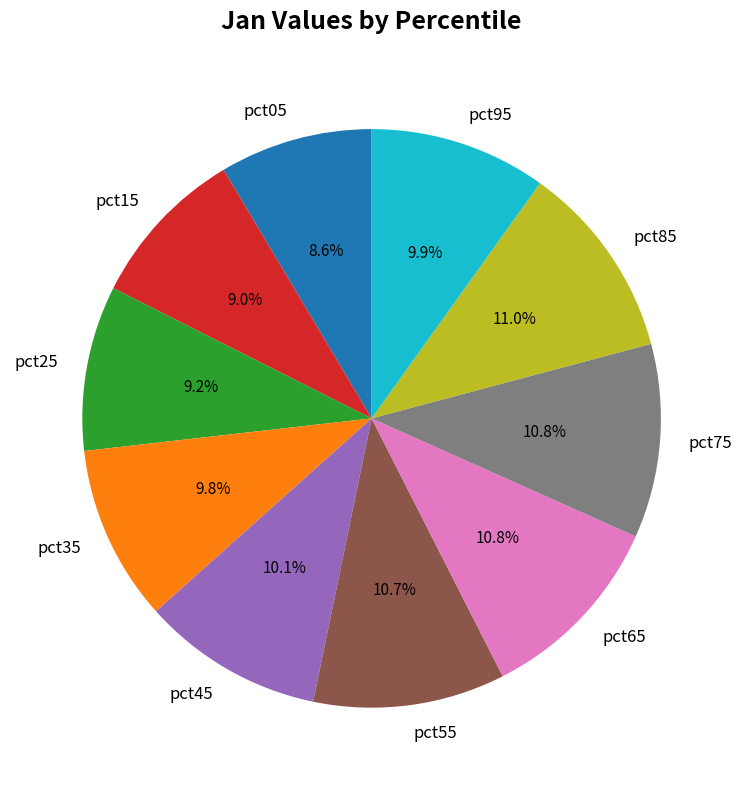

Between pct95 and pct25, which is larger?

pct95